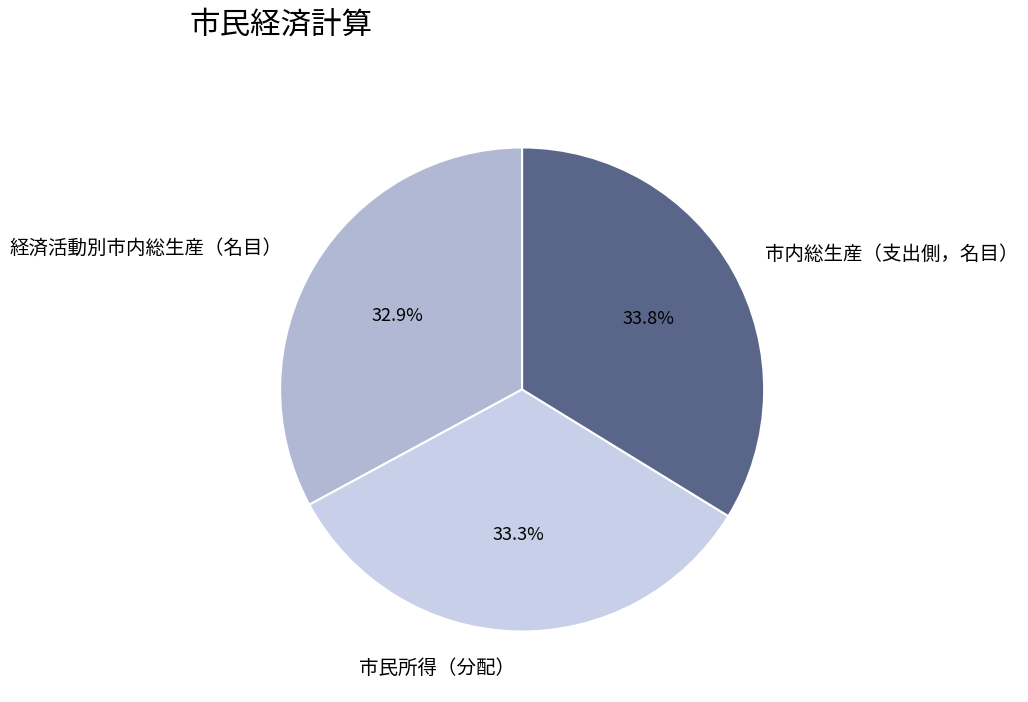

To the nearest percent, what is the combined percentage of 経済活動別市内総生産（名目） and 市民所得（分配）?

66%